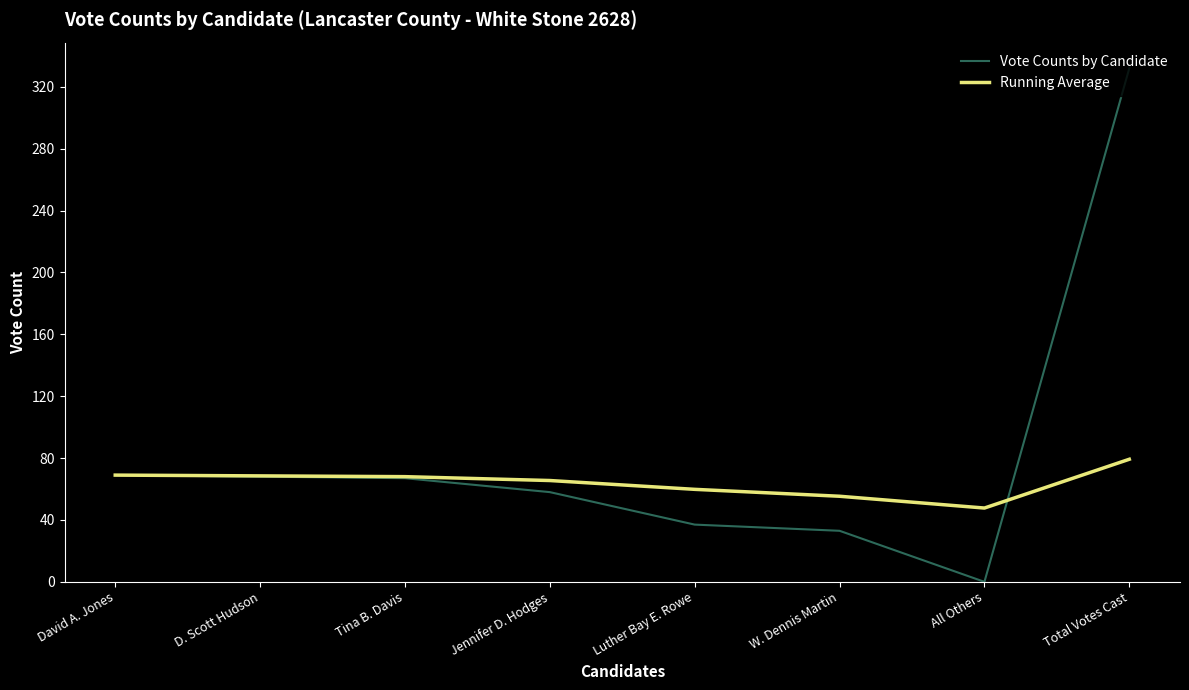

At which label does Vote Counts by Candidate first exceed 67?

David A. Jones